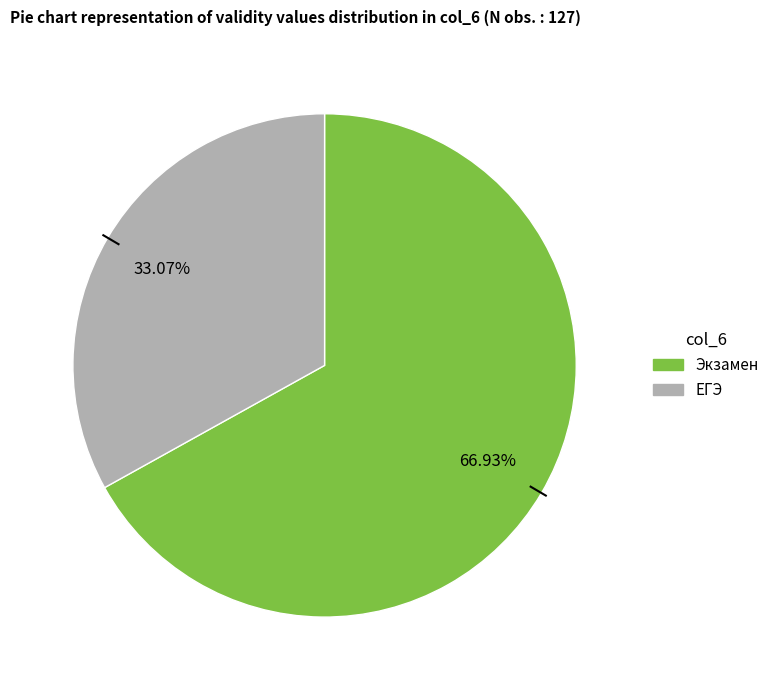

To the nearest percent, what is the combined percentage of ЕГЭ and Экзамен?

100%